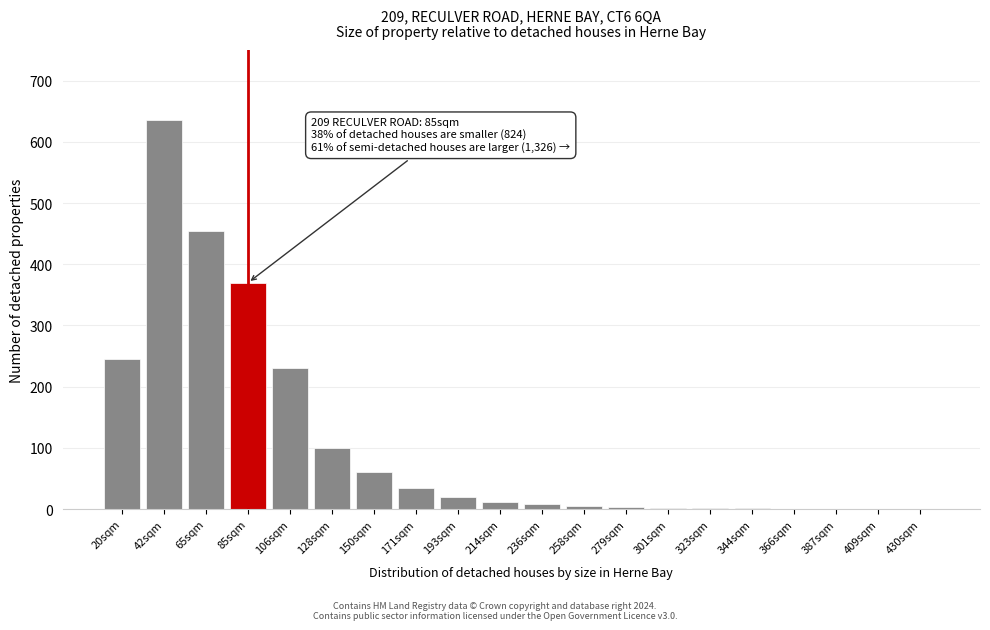

Approximately how many times larger is the value at 128sqm compared to 193sqm?

5.0